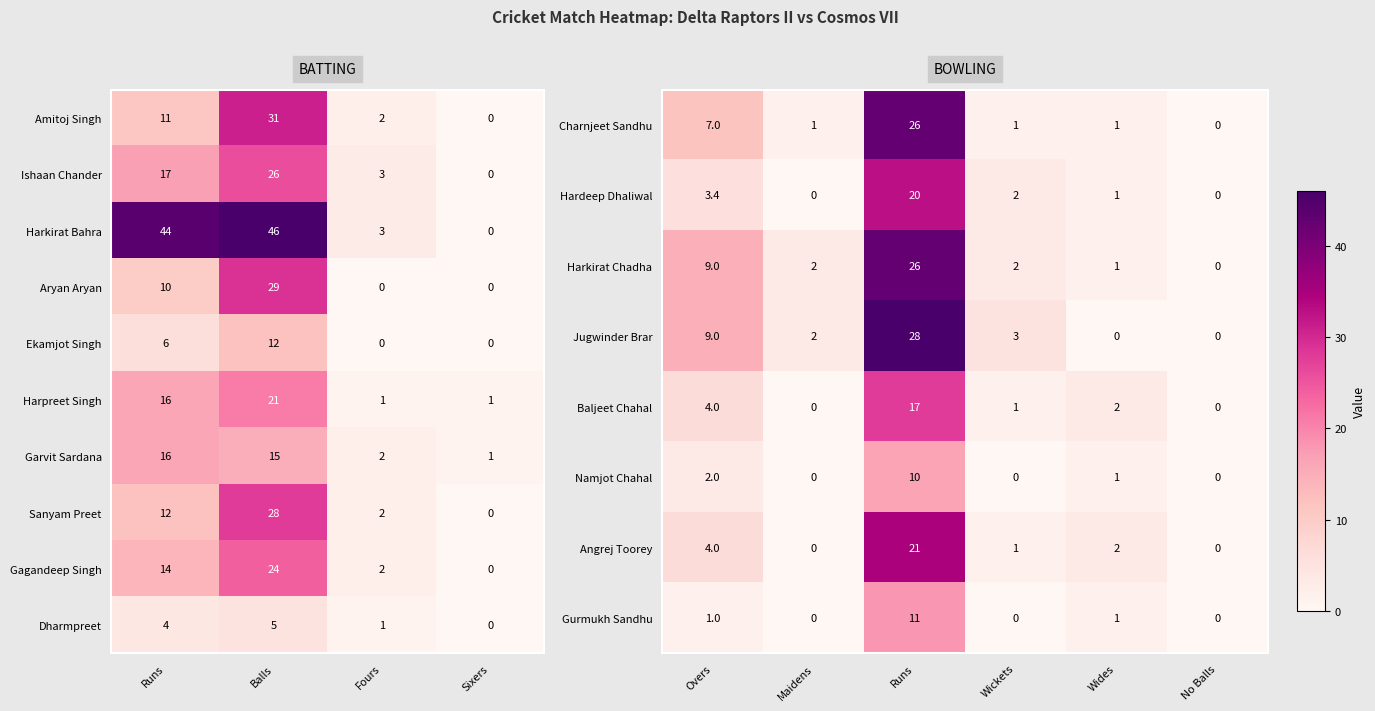

The Dharmpreet series shows 2 at Fours. True or false?

False